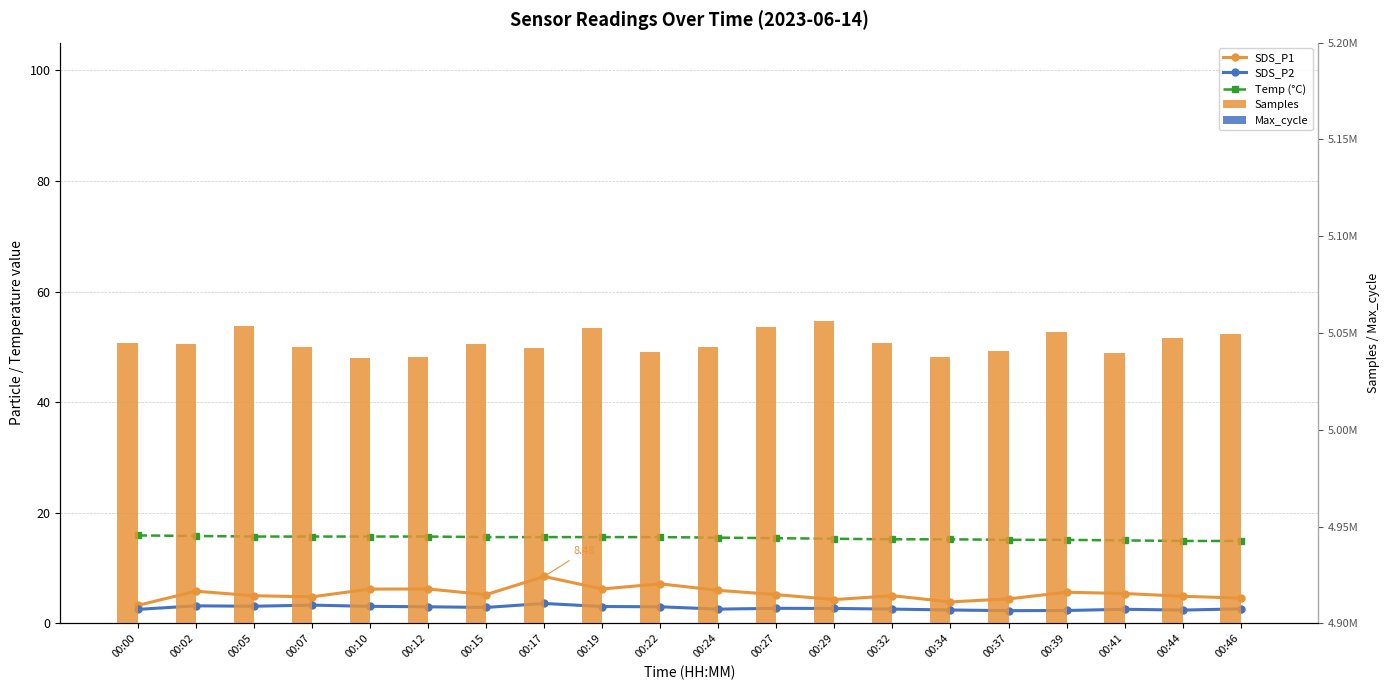

How many values in the Samples series are below 5044547?

10